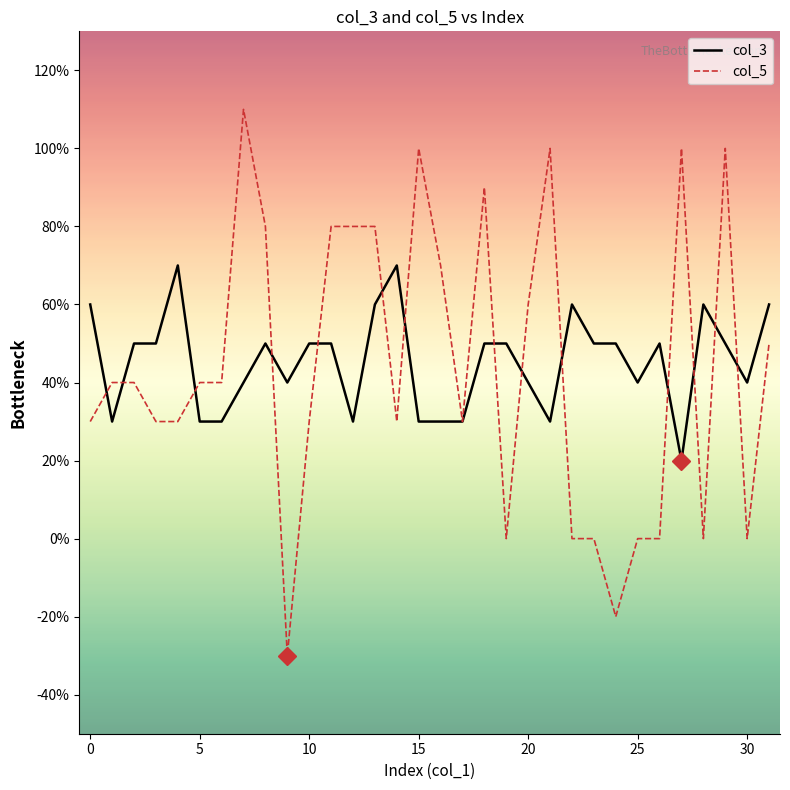

What are all the series names shown in the legend?

col_3, col_5